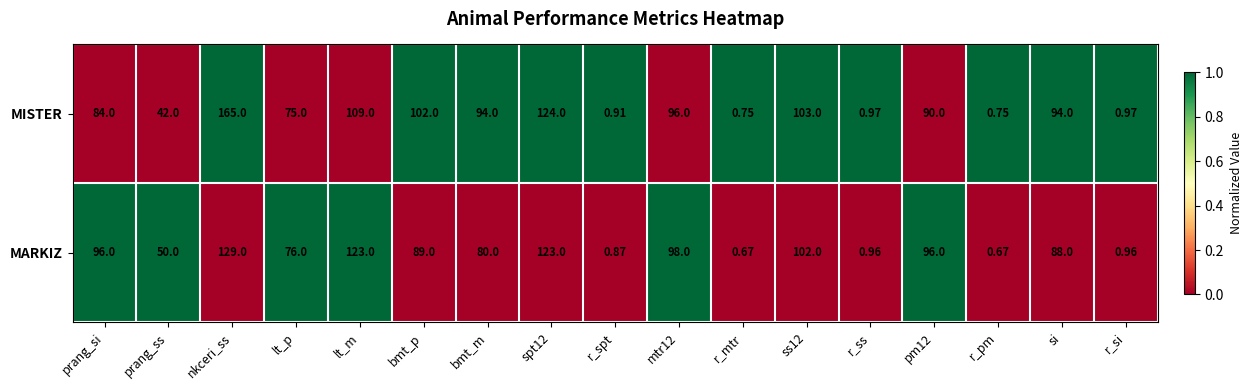

At which category does the chart reach its peak across all series?

nkceri_ss